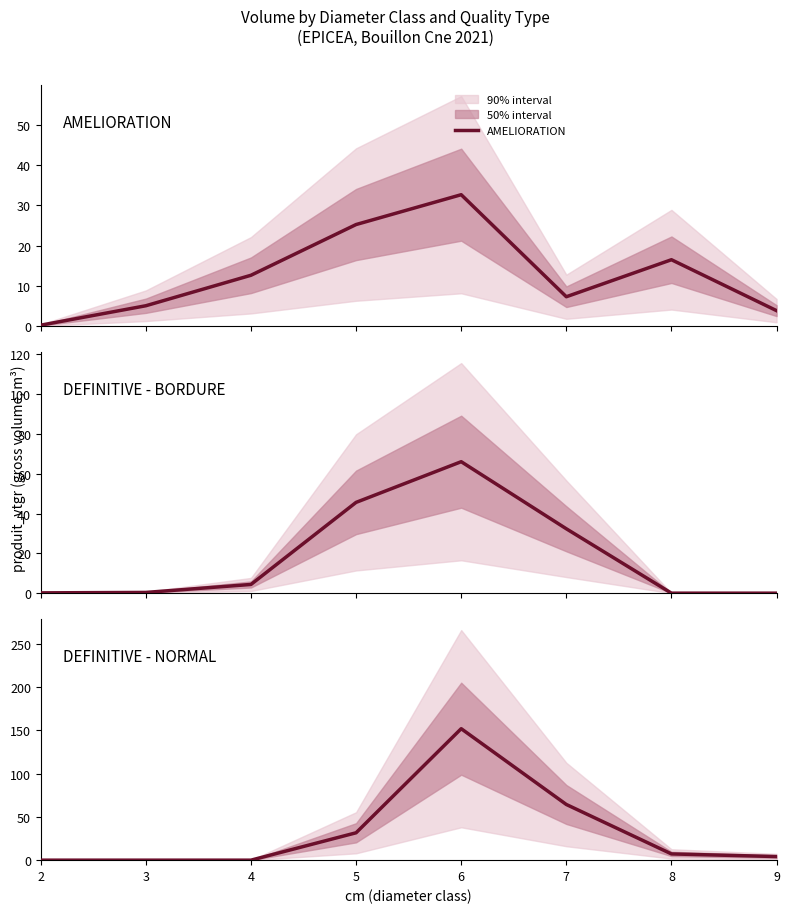

Count the number of categories in the chart.

8